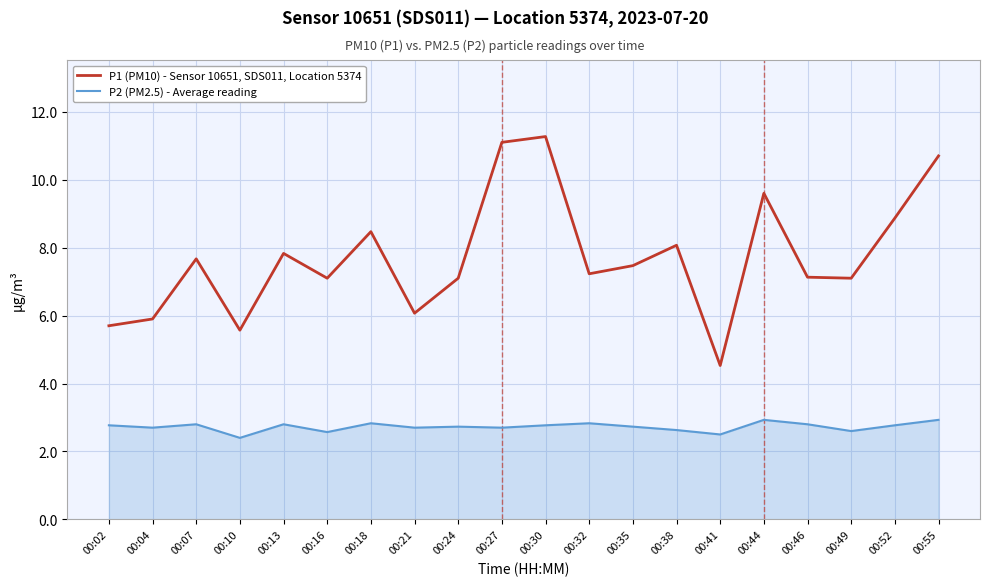

Which series has the largest range (max minus min)?

P1 (PM10) - Sensor 10651, SDS011, Location 5374